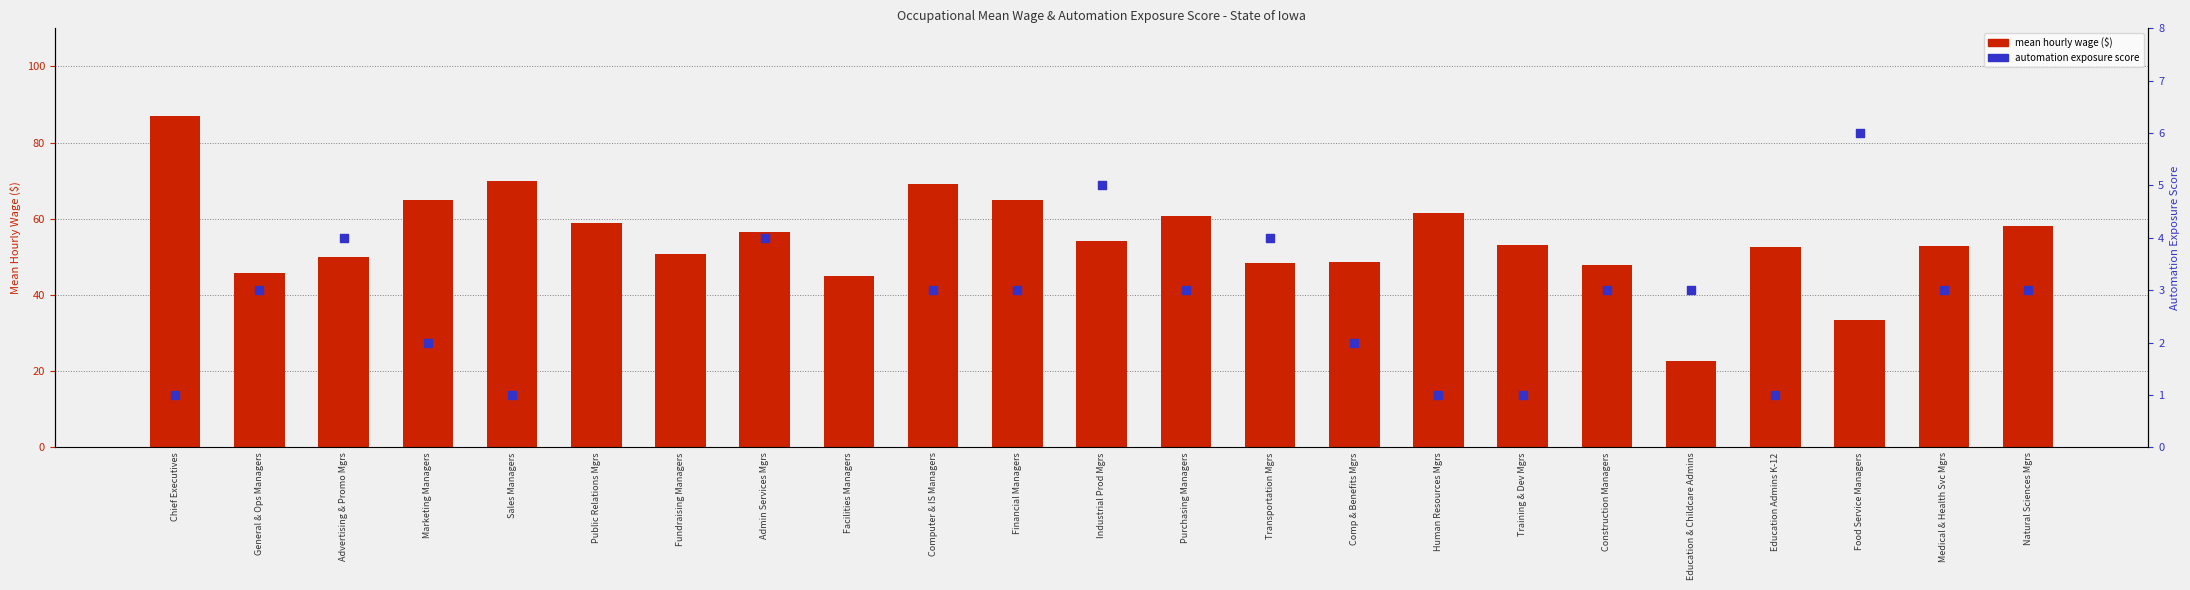

What is the change in value from Admin Services Mgrs to Industrial Prod Mgrs?

-2.5